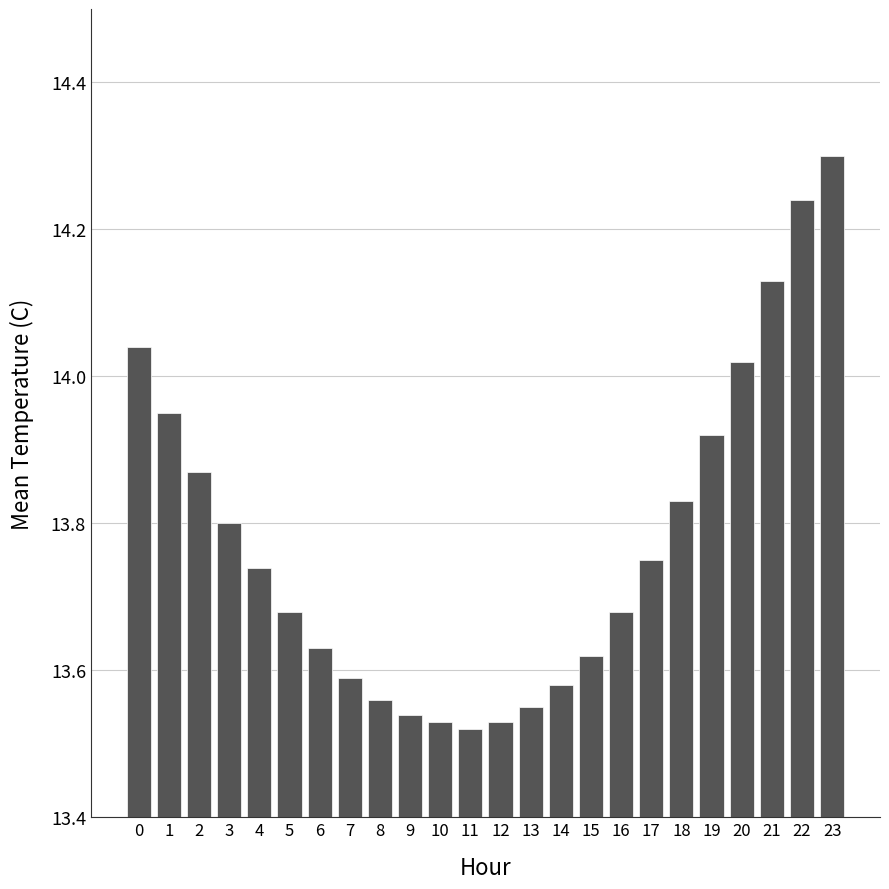

What is the maximum value shown in the chart?

14.3